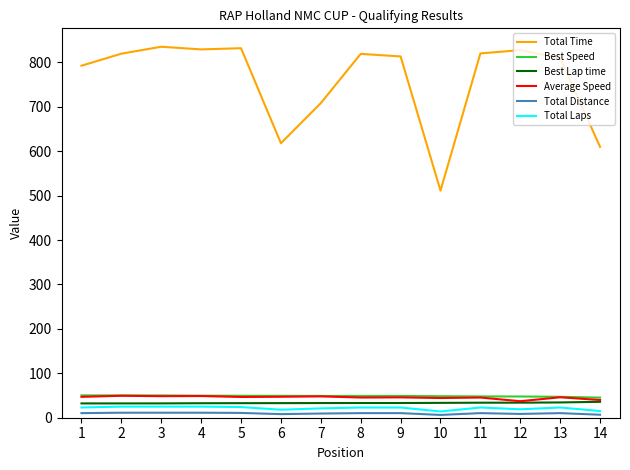

What is the difference between the Best Lap time values at 13 and 3?

2.1